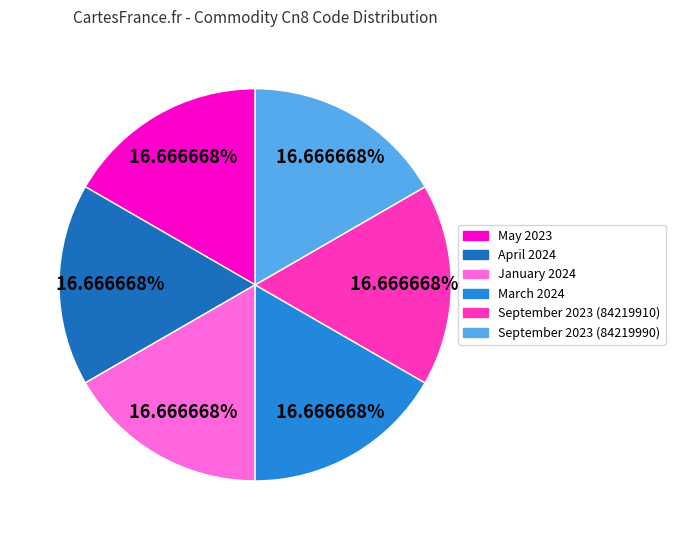

The January 2024 slice represents 26% of the pie. True or false?

False